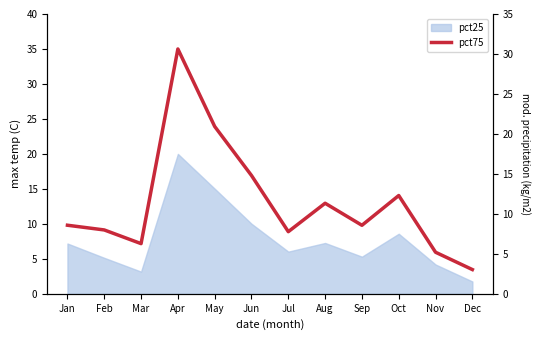

Reading left to right, extract all data points from this chart.

9.8	9.1	7.2	35.0	23.9	16.9	8.9	12.9	9.8	14.0	5.9	3.5